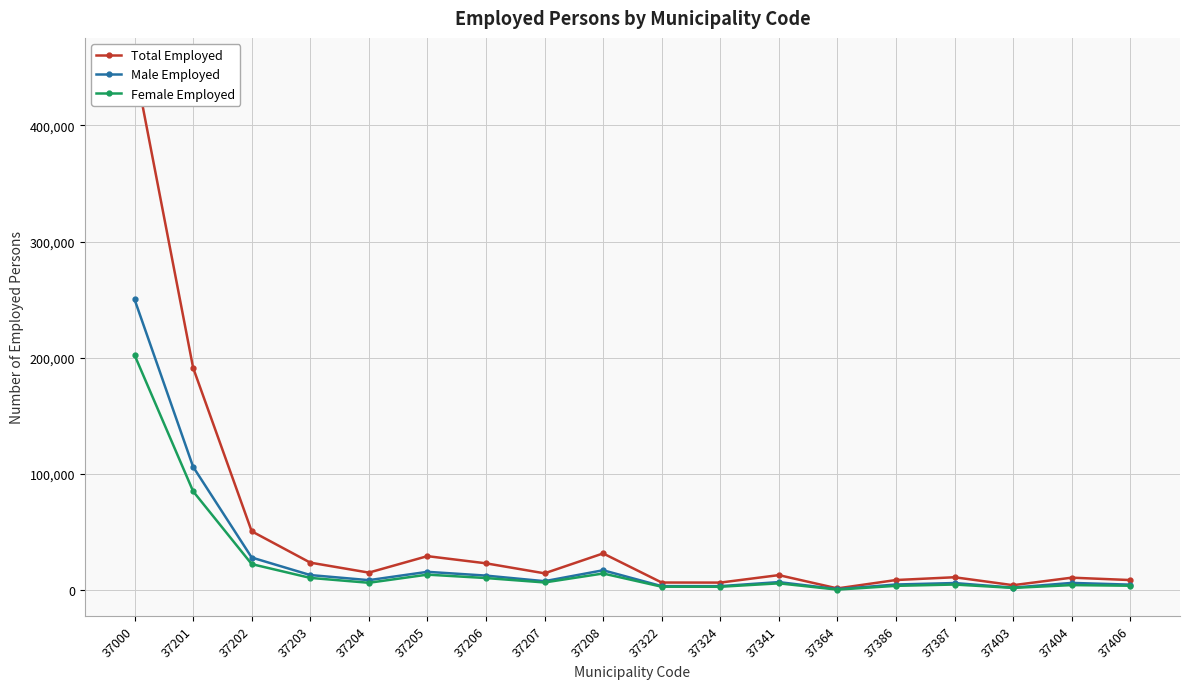

What are all the series names shown in the legend?

Total Employed, Male Employed, Female Employed